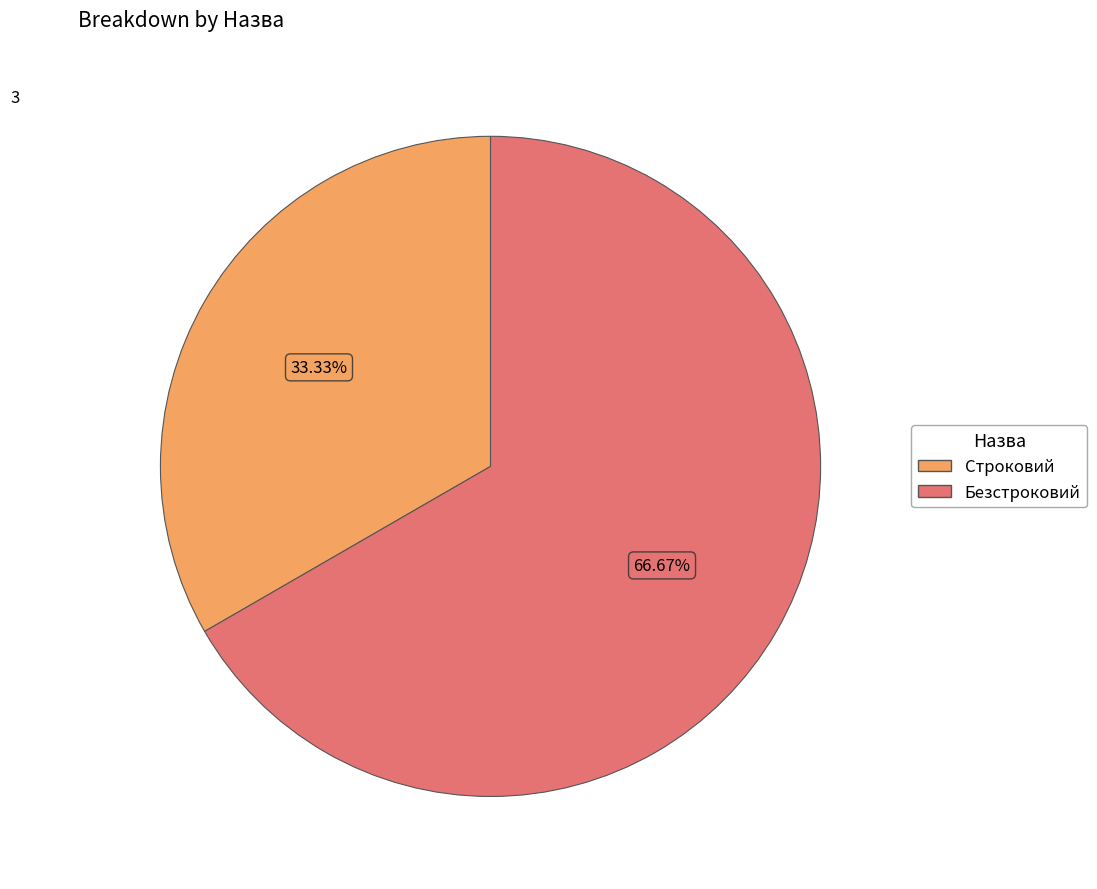

Do Строковий and Безстроковий together represent more than half of the pie?

Yes